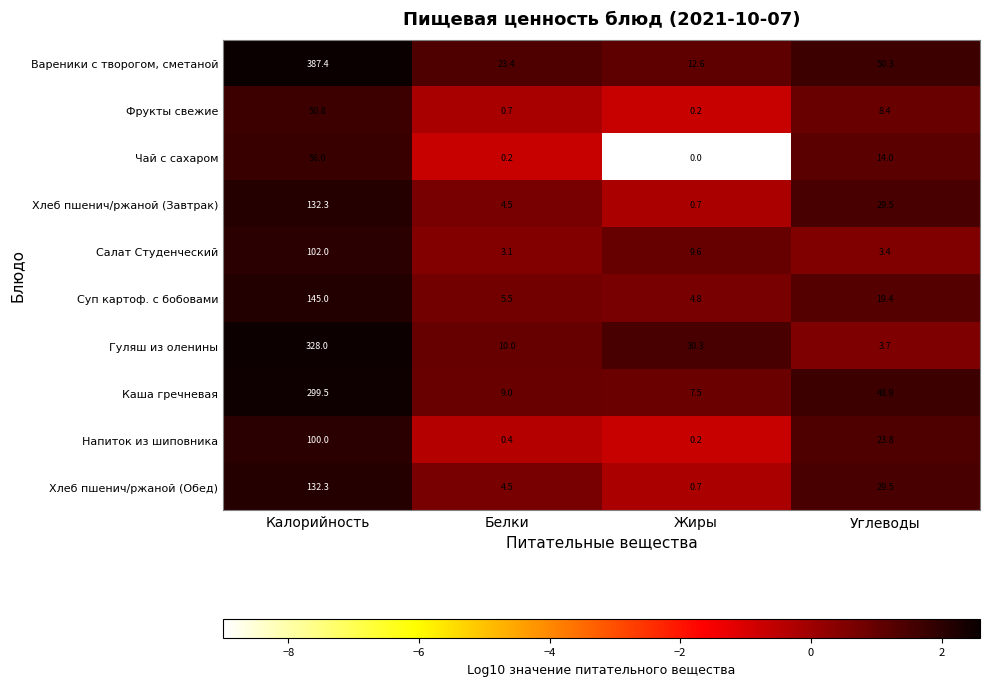

At which label does Чай с сахаром first exceed 14?

Калорийность